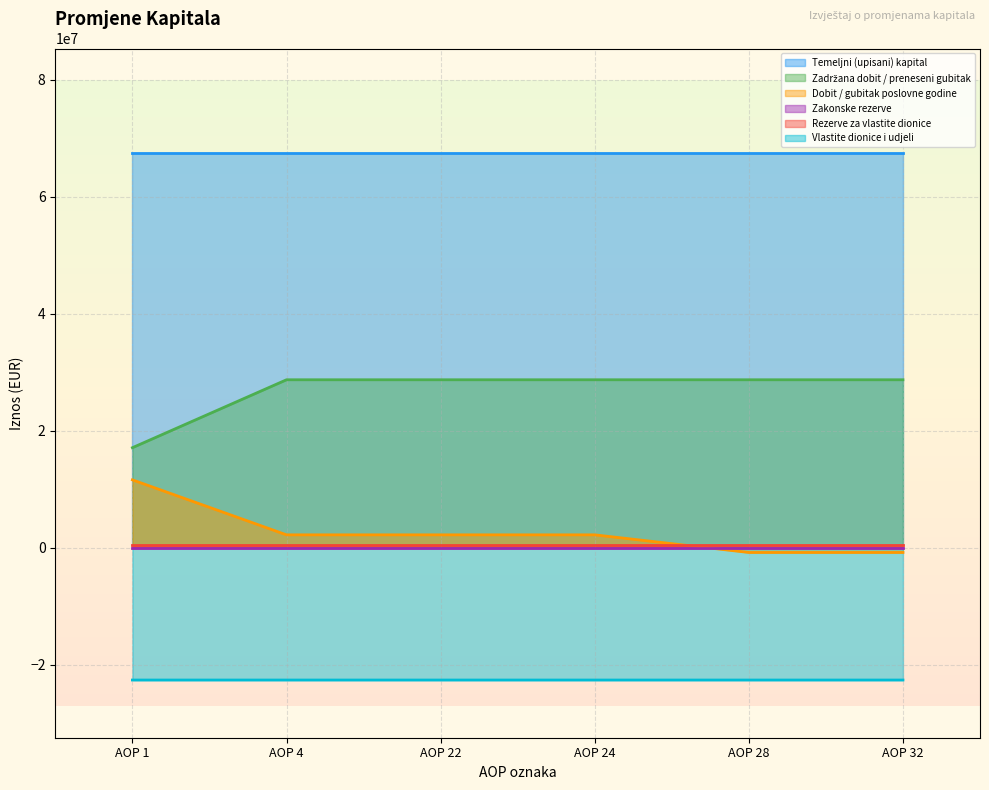

What is the sum of the Vlastite dionice i udjeli values at AOP 1 and AOP 24?

-45226059